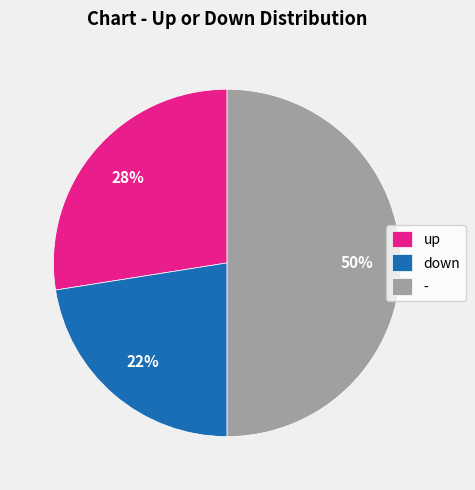

Rank the categories by value from lowest to highest.

down, up, -